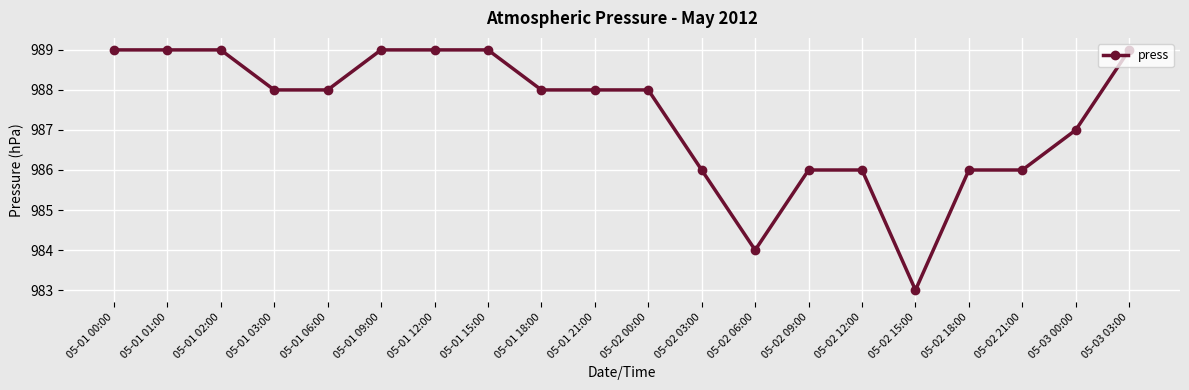

True or false: the data shows 513 at 05-02 00:00.

False